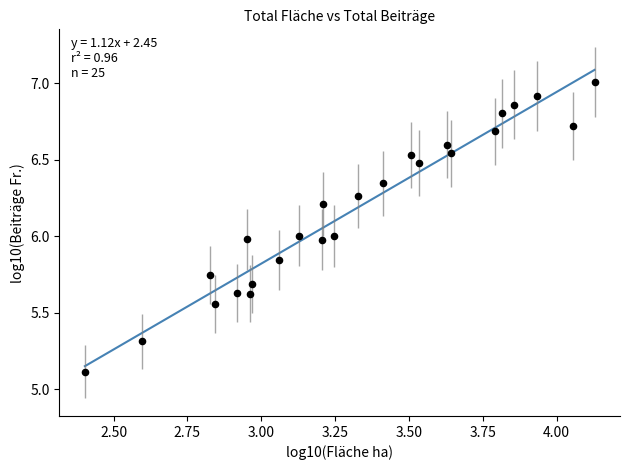

What is the range of Y values (max minus min)?

1.9